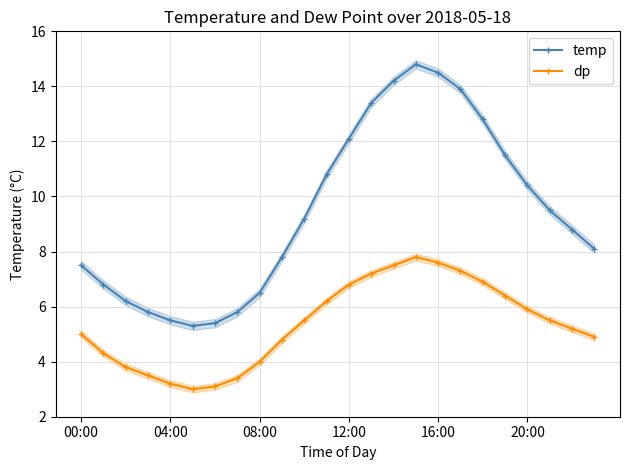

Which category has the highest value across all series?

15